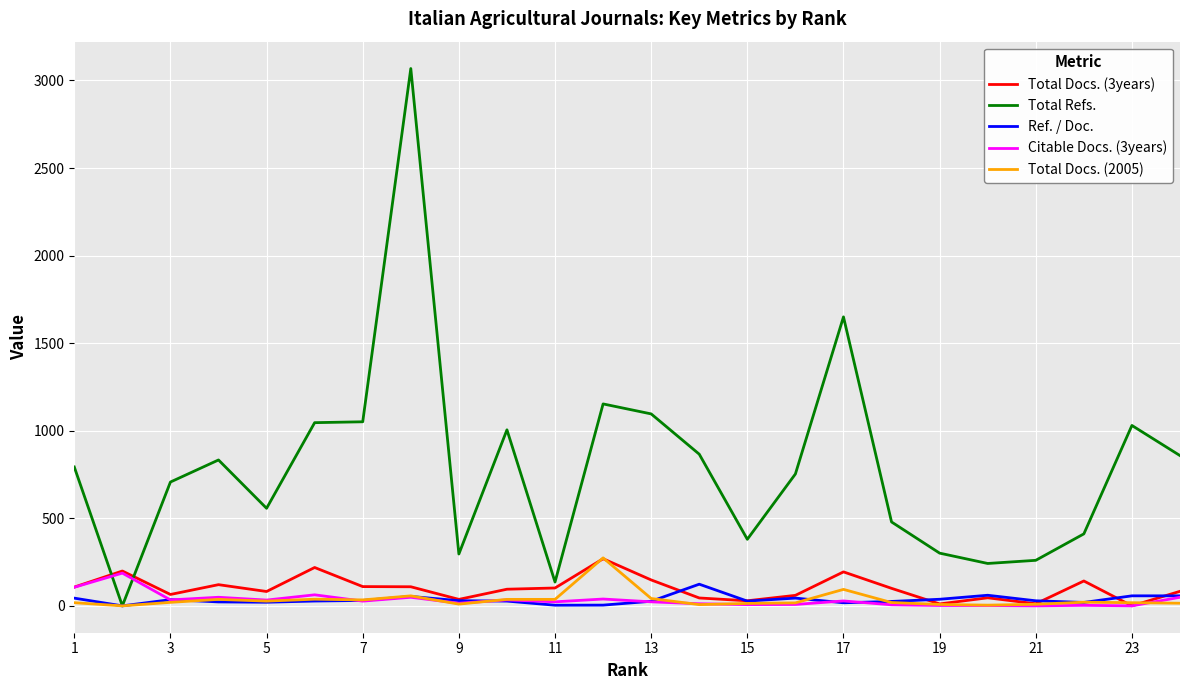

Which series has the largest total across all categories?

Total Refs.